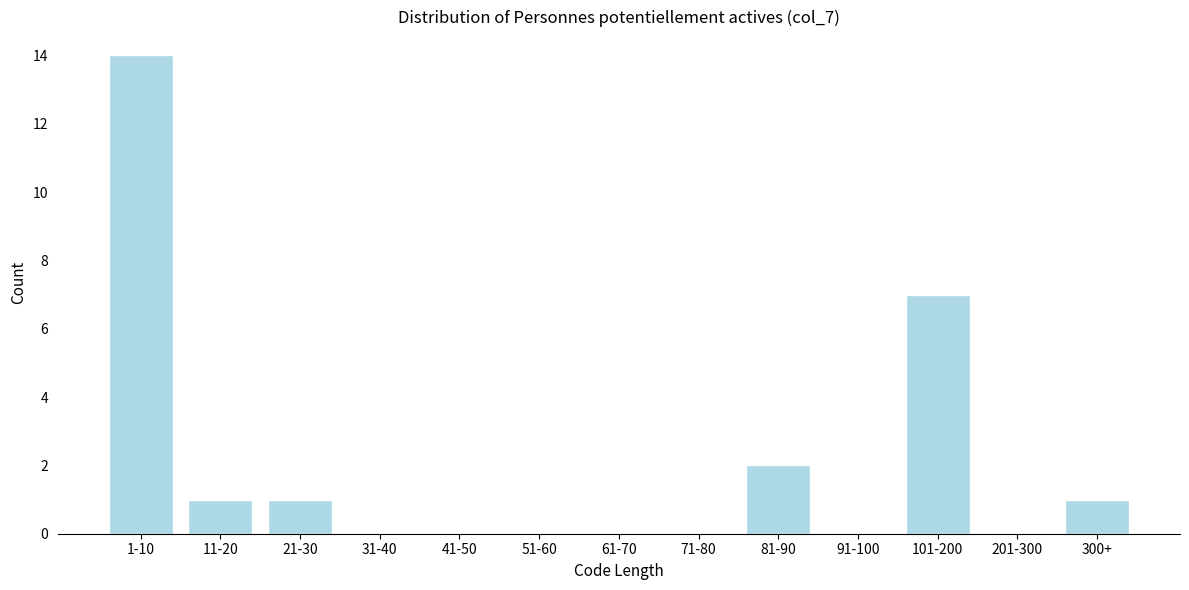

Reading right to left, list all the values displayed in this chart.

300+=1	201-300=0	101-200=7	91-100=0	81-90=2	71-80=0	61-70=0	51-60=0	41-50=0	31-40=0	21-30=1	11-20=1	1-10=14